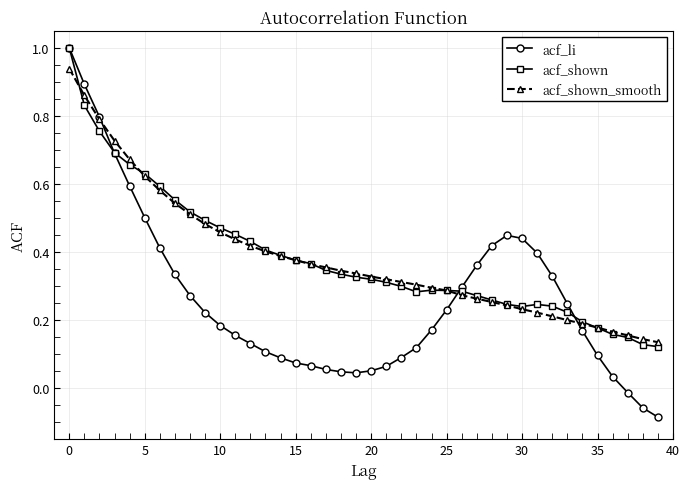

What is the maximum value for acf_shown?

1.0